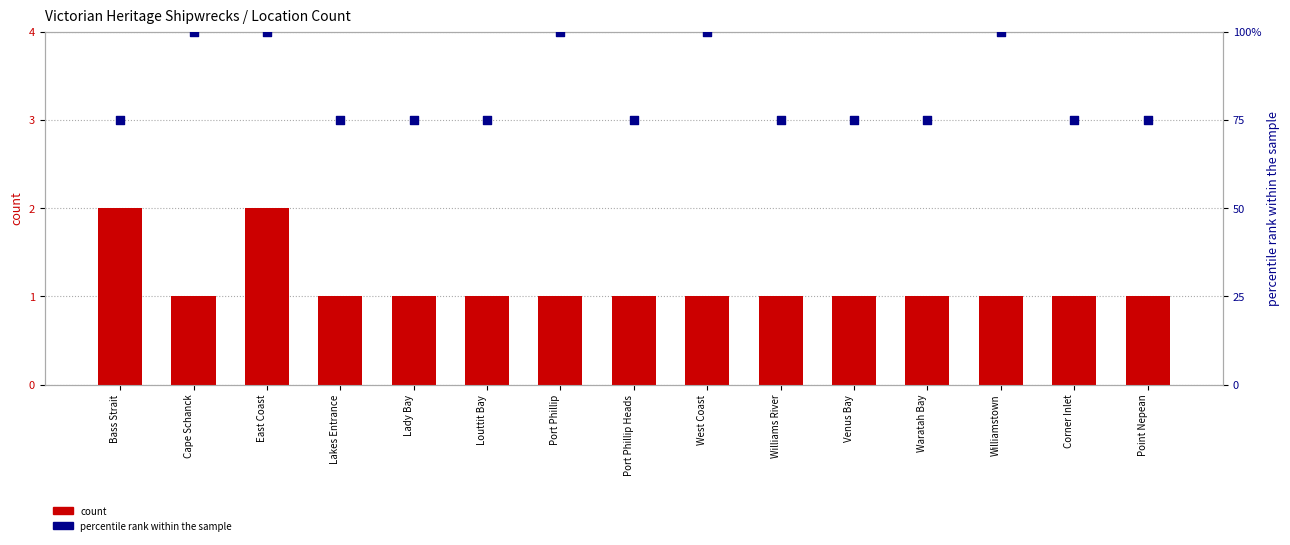

Which series has the widest spread of Y values?

percentile rank within the sample